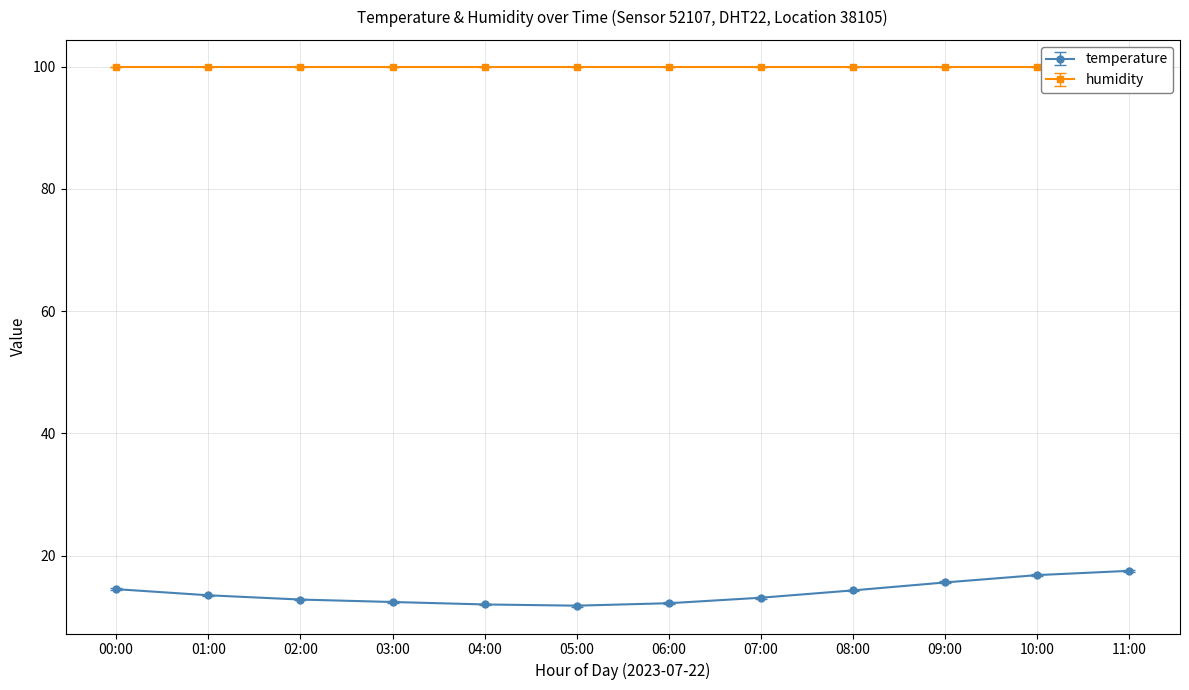

The chart shows a value of 14.3 at 08:00. True or false?

True